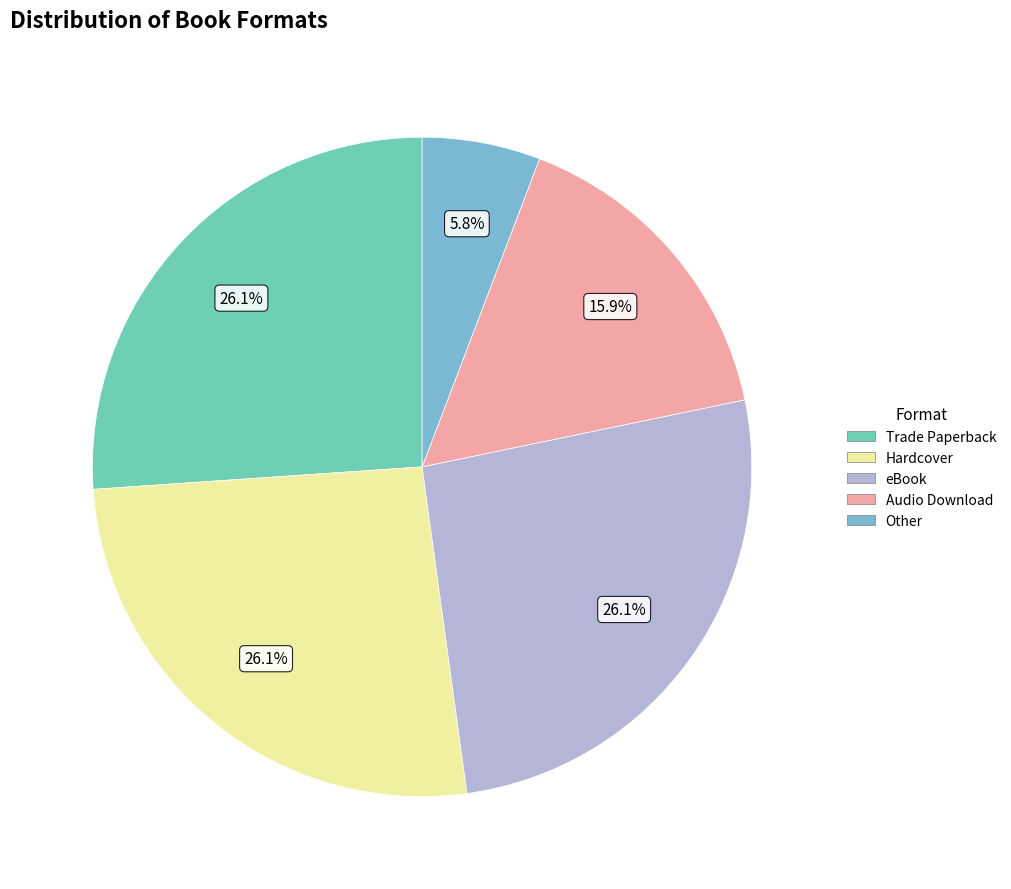

Is eBook the majority of the pie?

No